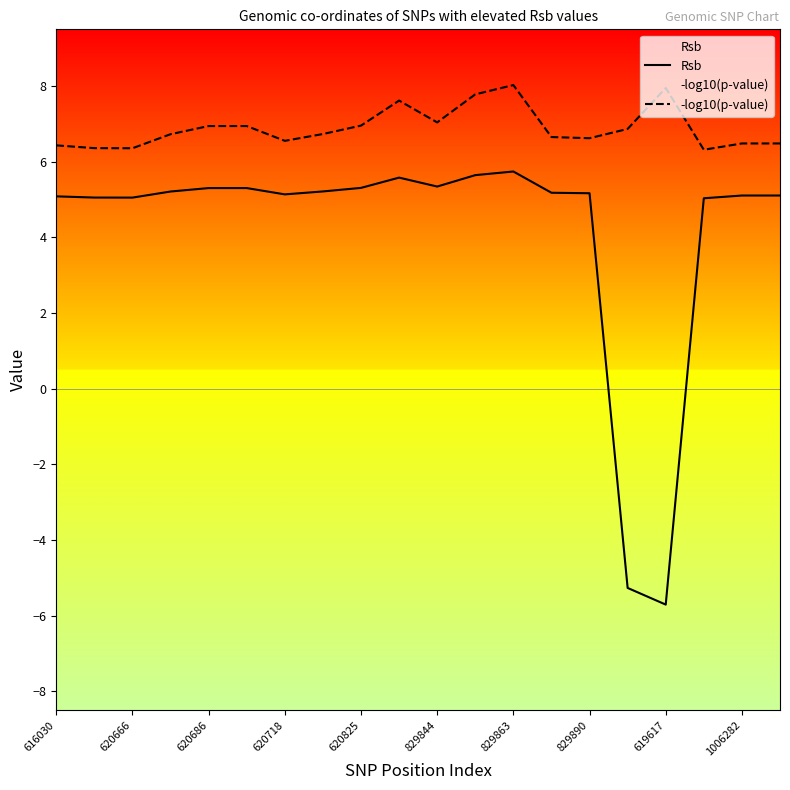

What is the total value across all series at 620666?

11.4